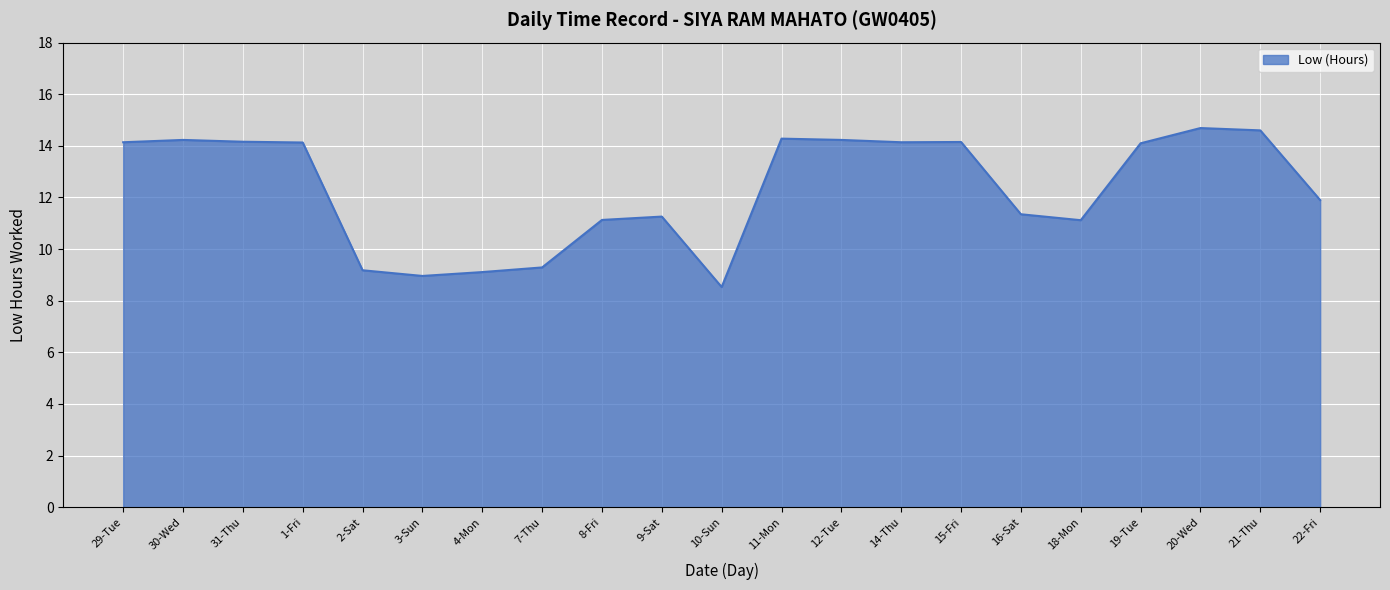

Between 20-Wed and 8-Fri, which is larger?

20-Wed